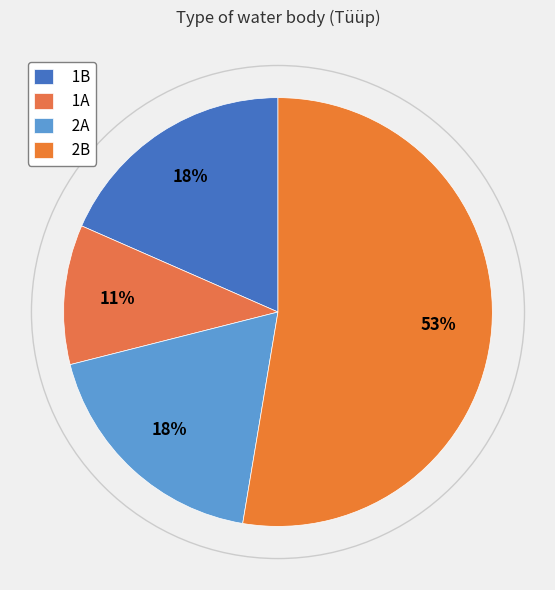

How many slices are in this pie chart?

4